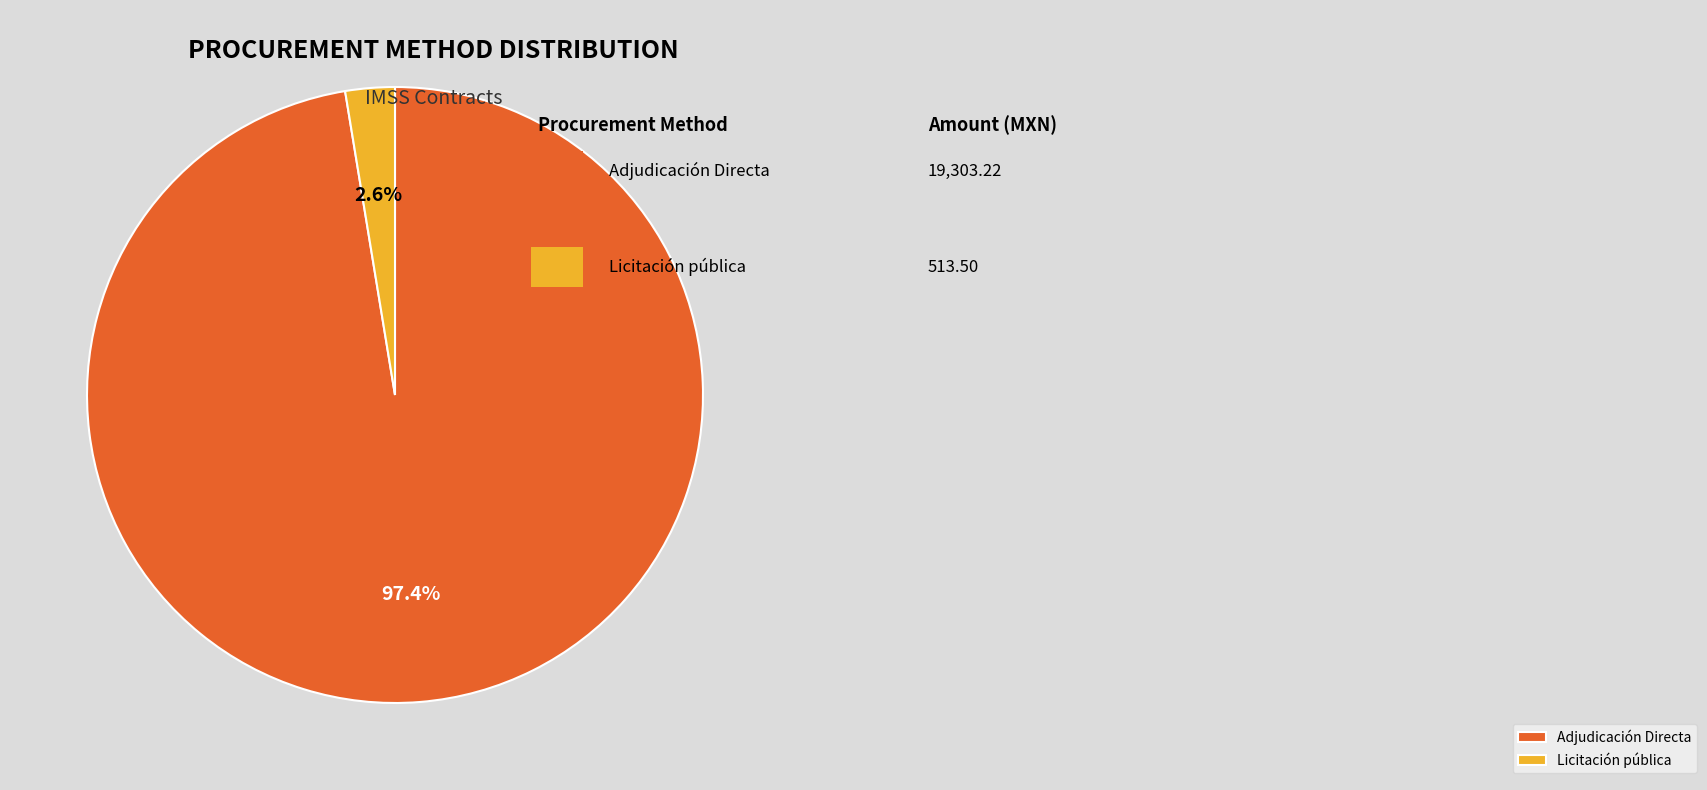

To the nearest percent, what percentage of the pie is Adjudicación Directa?

97%